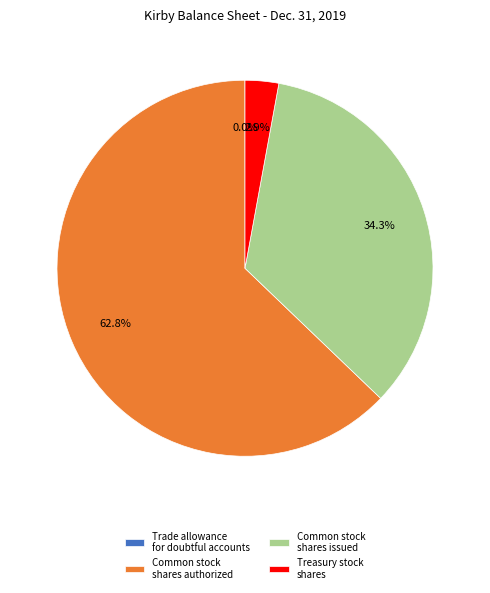

Do Treasury stock shares and Common stock shares authorized together represent more than half of the pie?

Yes